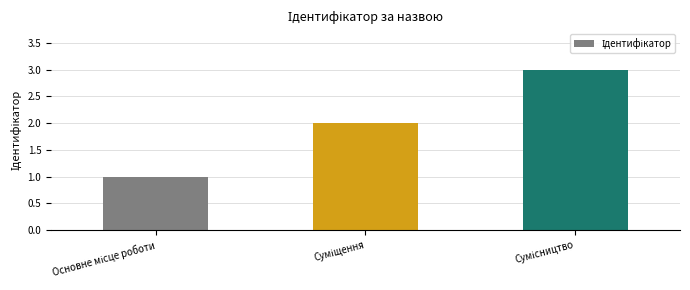

Count the values in the range 1 to 3.

3